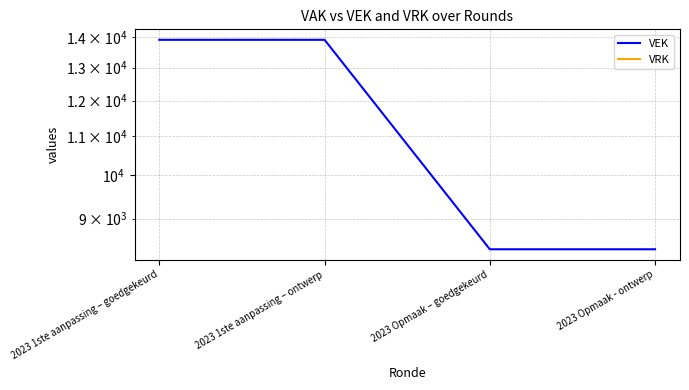

Rank the series by their maximum value, from lowest to highest.

VRK, VEK